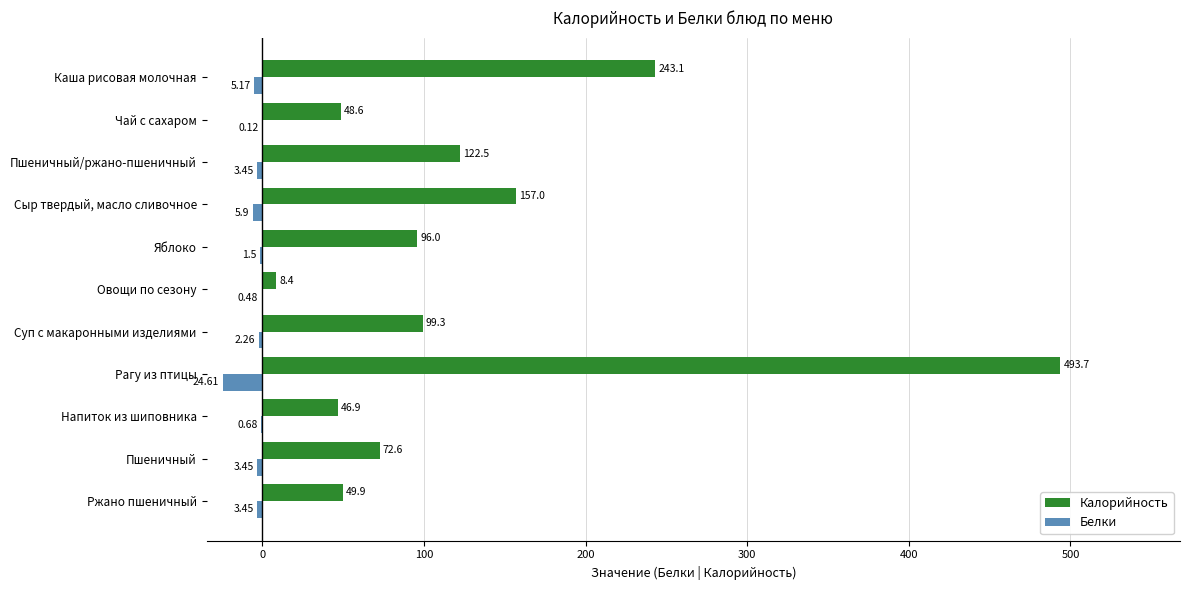

At which label does Калорийность reach its peak?

Рагу из птицы